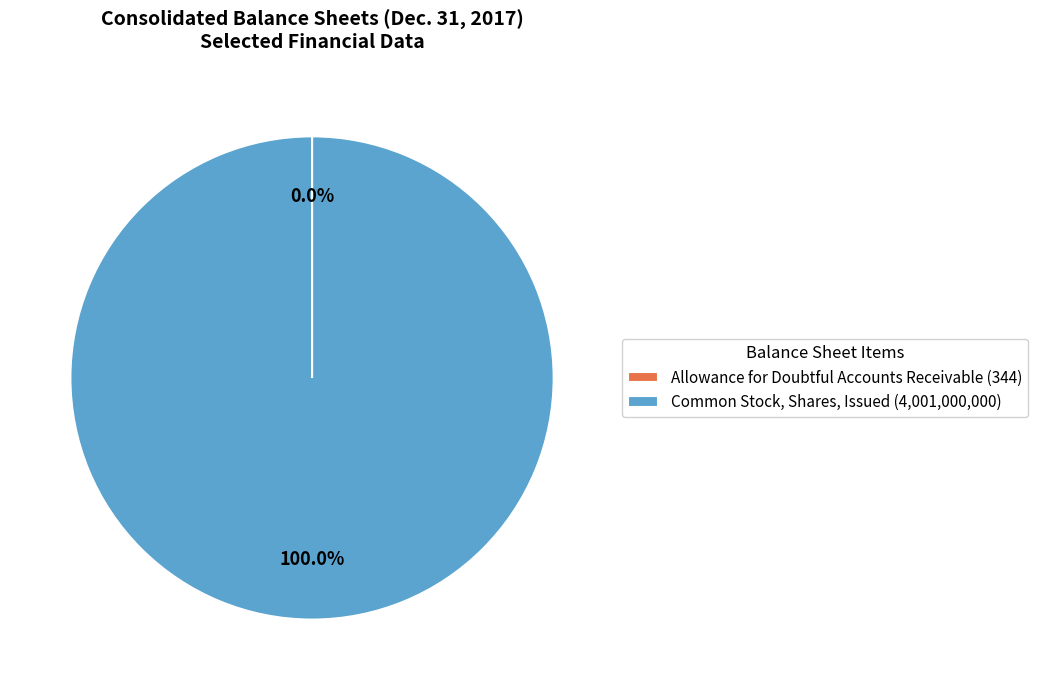

The Common Stock, Shares, Issued slice represents 91% of the pie. True or false?

False